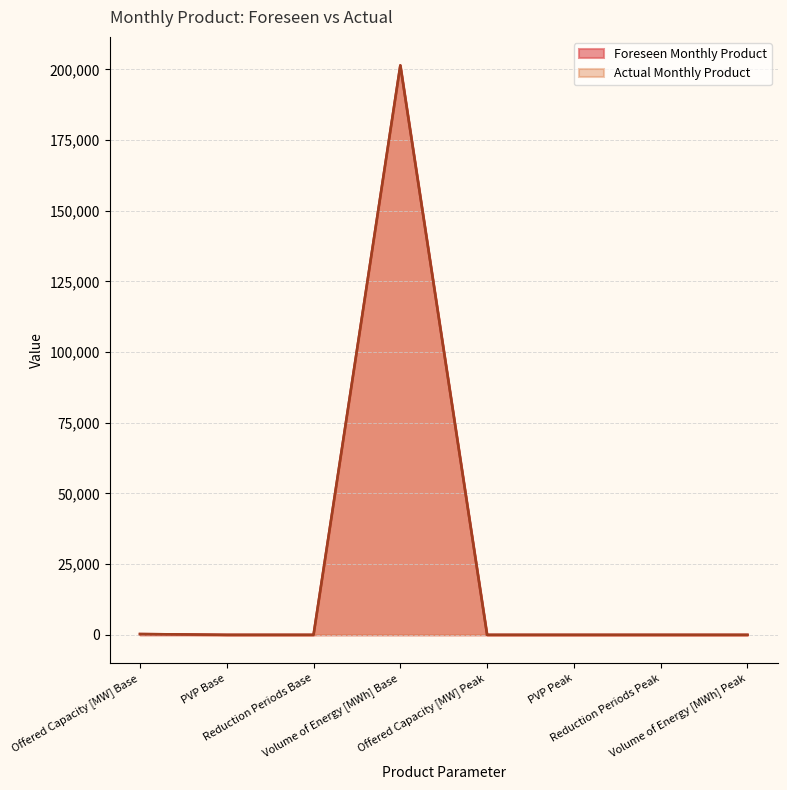

True or false: Foreseen Monthly Product has a value of 121865 at Offered Capacity [MW] Peak.

False